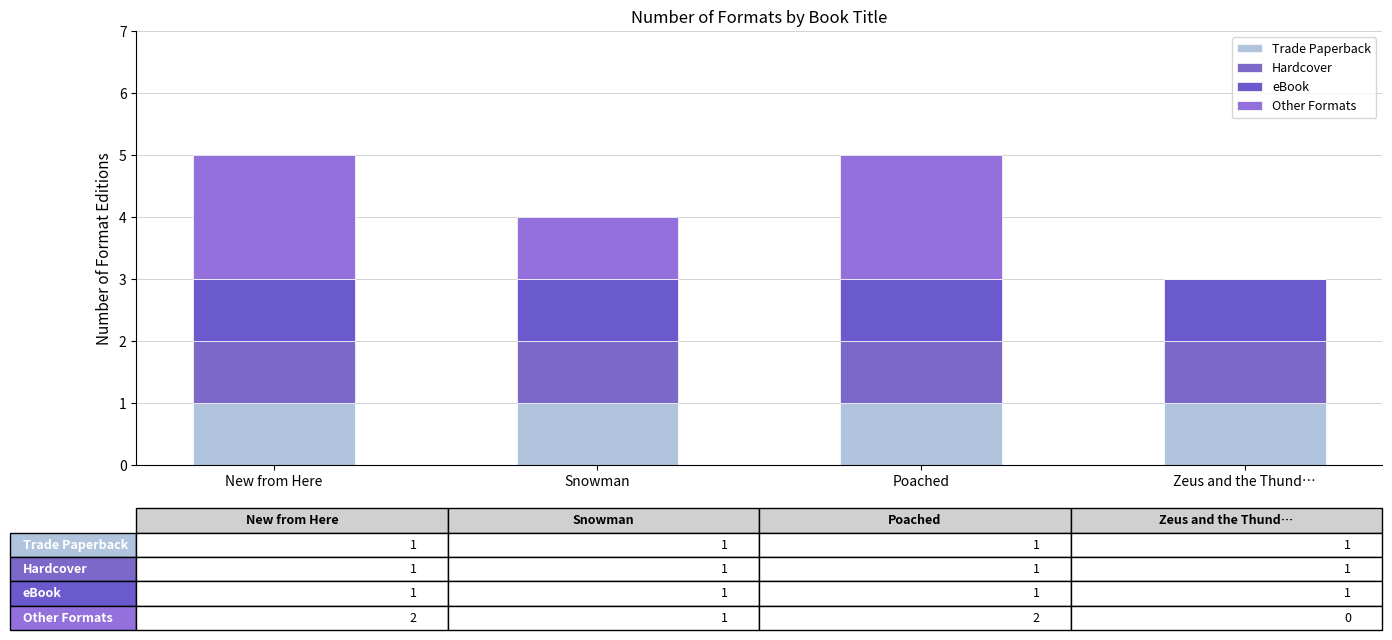

The value of eBook at Poached is 1. True or false?

True